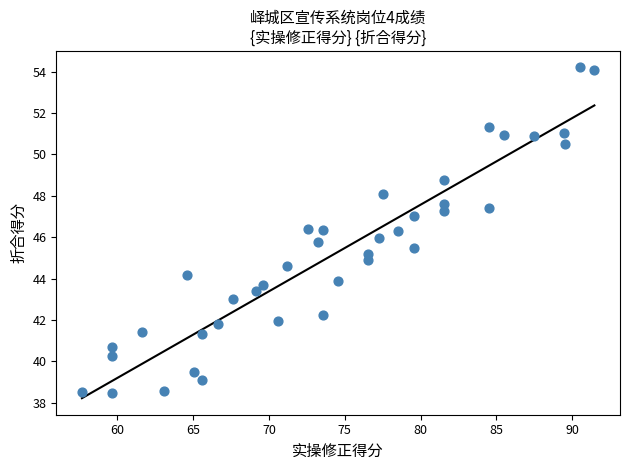

What is the range of Y values (max minus min)?

15.7